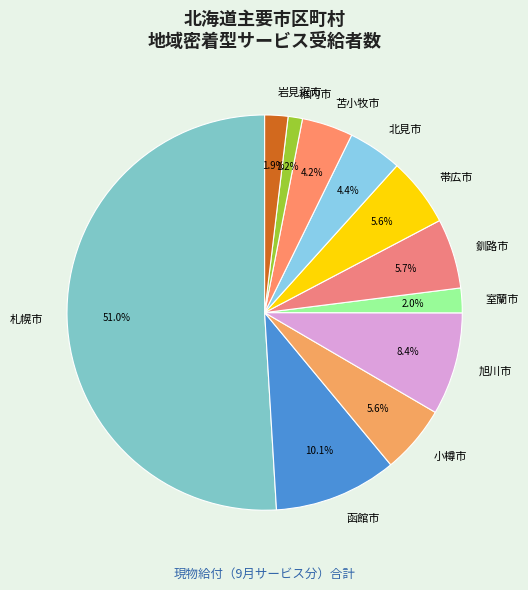

To the nearest percent, what is the average slice percentage?

9%